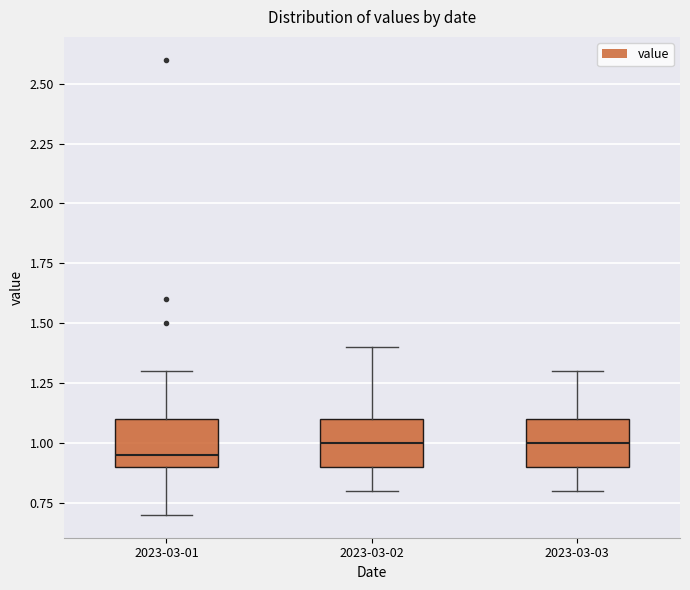

Reading left to right, read every box against the y-axis: the position of its median line, the range the box covers, and the ends of its whiskers. The values are not printed on the chart, so give them approximately, as read against the axis.

2023-03-01: median 0.95, box 0.90 to 1.10, whiskers 0.70 to 1.30
2023-03-02: median 1.00, box 0.90 to 1.10, whiskers 0.80 to 1.40
2023-03-03: median 1.00, box 0.90 to 1.10, whiskers 0.80 to 1.30